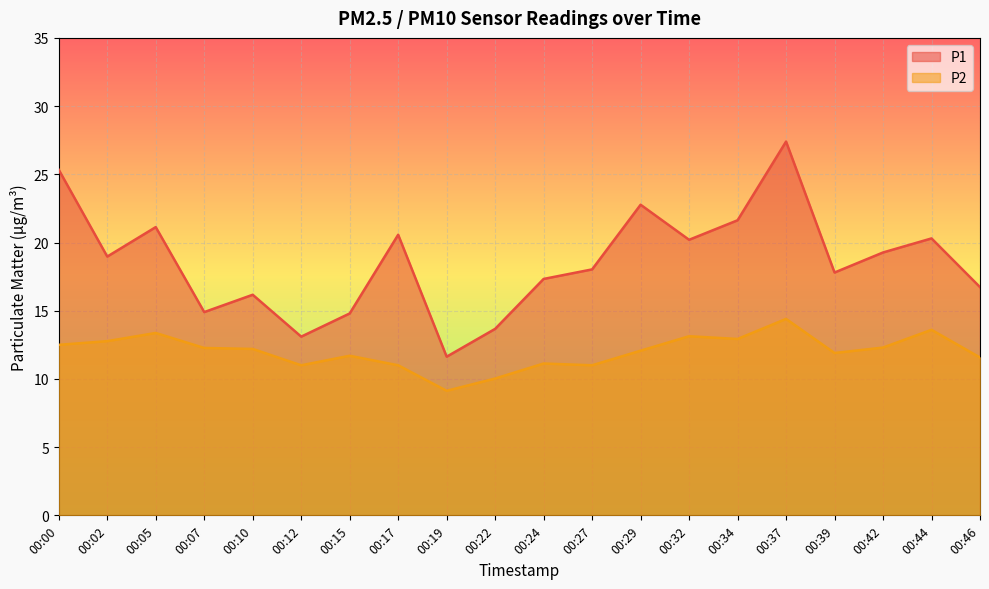

Between 00:19 and 00:02, which is larger?

00:02